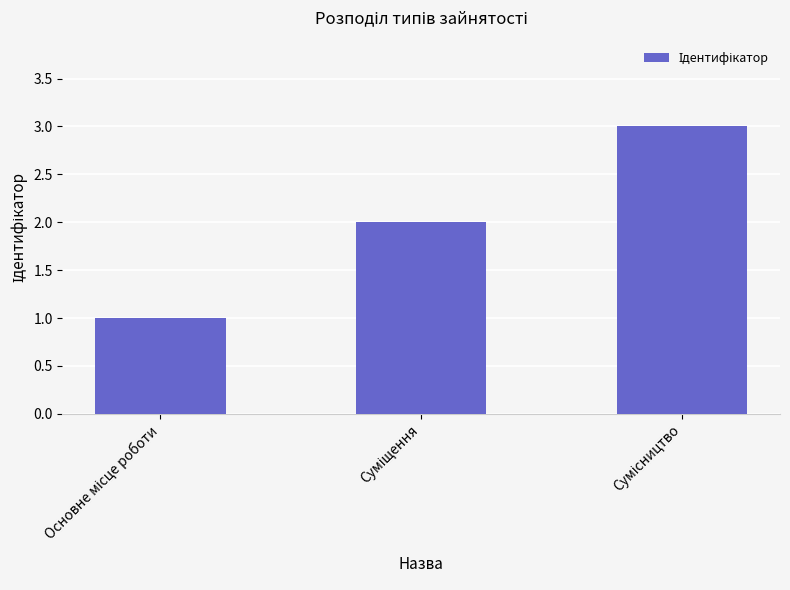

What is the minimum value shown in the chart?

1